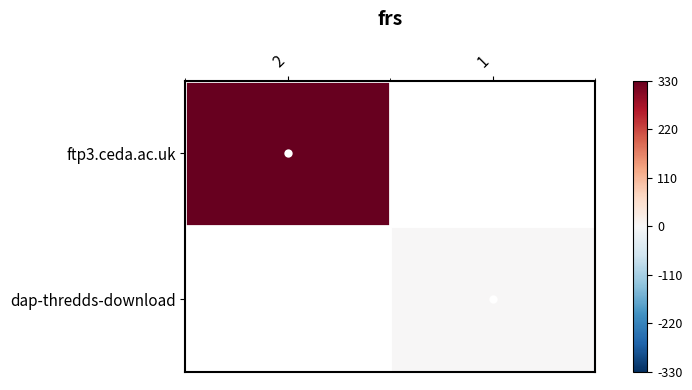

Which series has the largest range (max minus min)?

ftp3.ceda.ac.uk